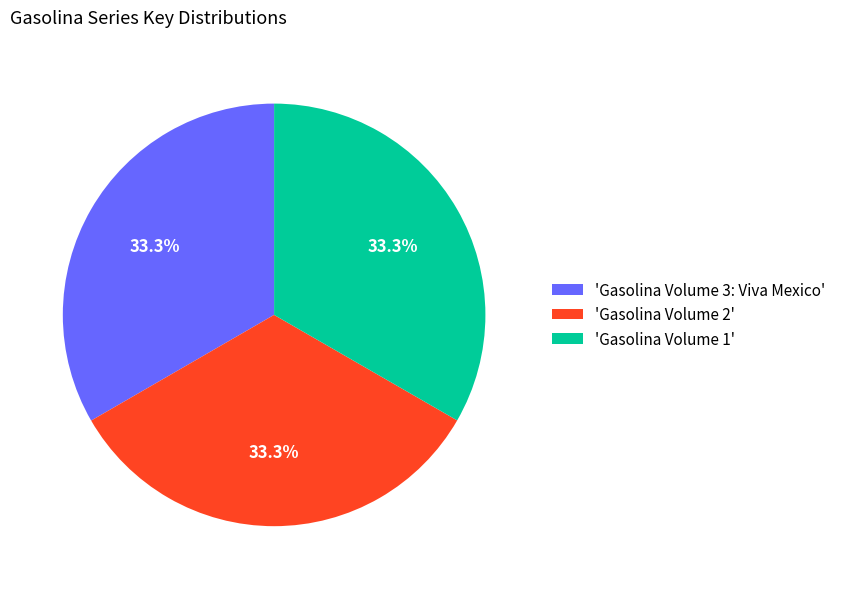

Is the sum of 'Gasolina Volume 2' and 'Gasolina Volume 1' greater than half?

Yes